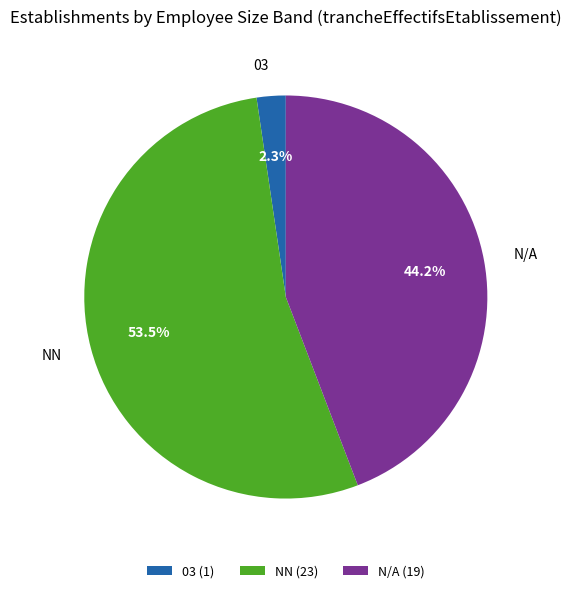

True or false: 03 accounts for 8% of the total.

False